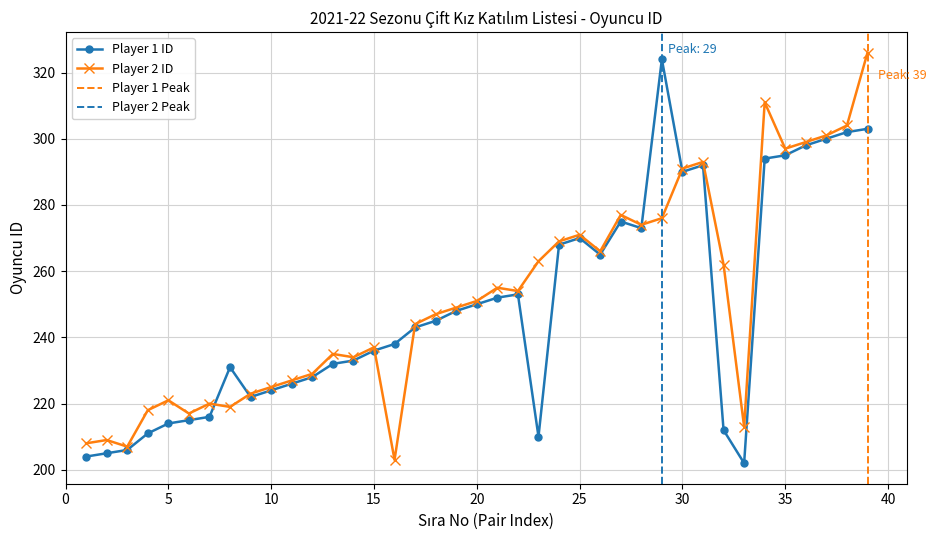

The value of Player 1 ID at 9 is 222. True or false?

True